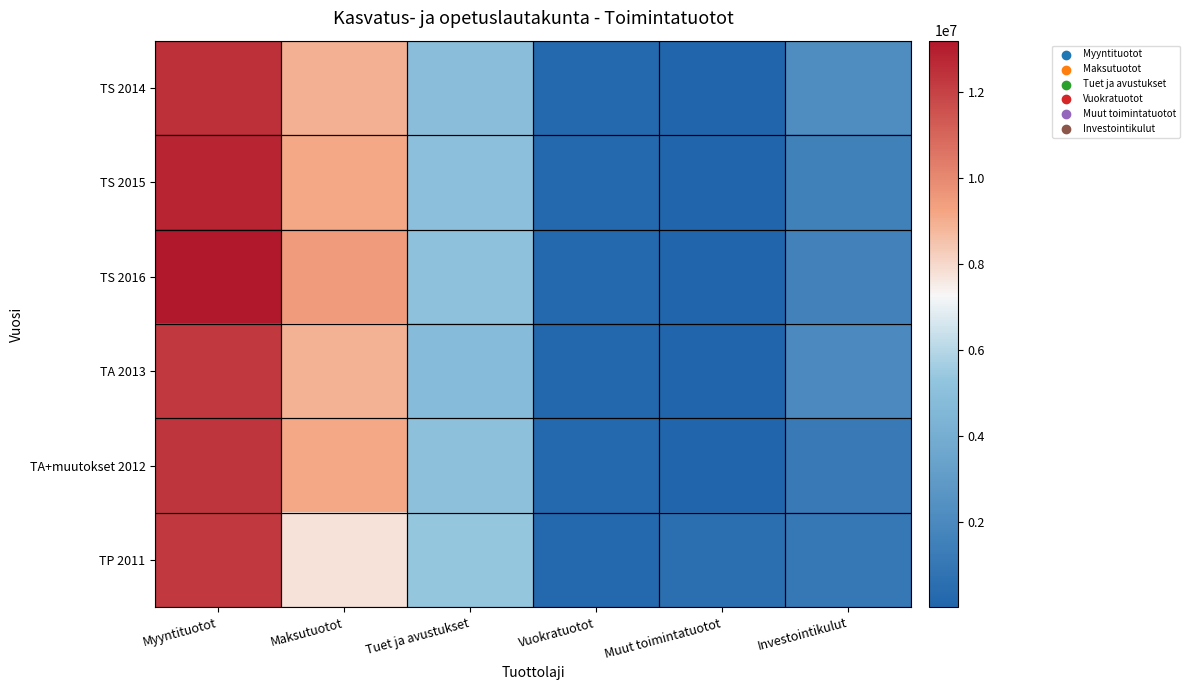

How many distinct data groups are displayed?

6